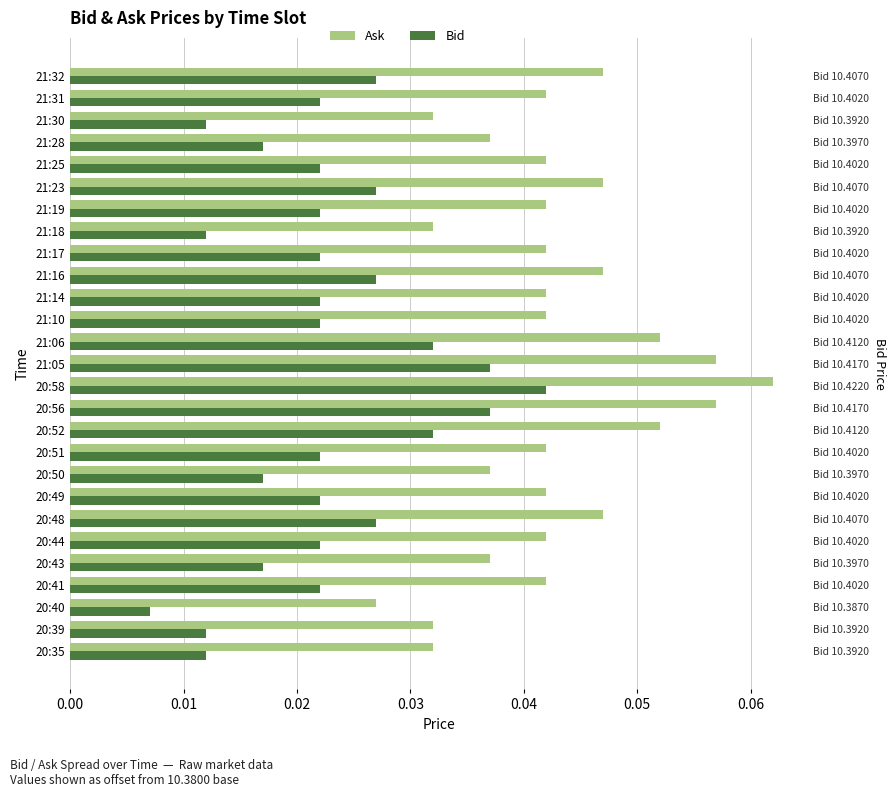

Which has a higher value, 20:35 or 20:44?

20:44